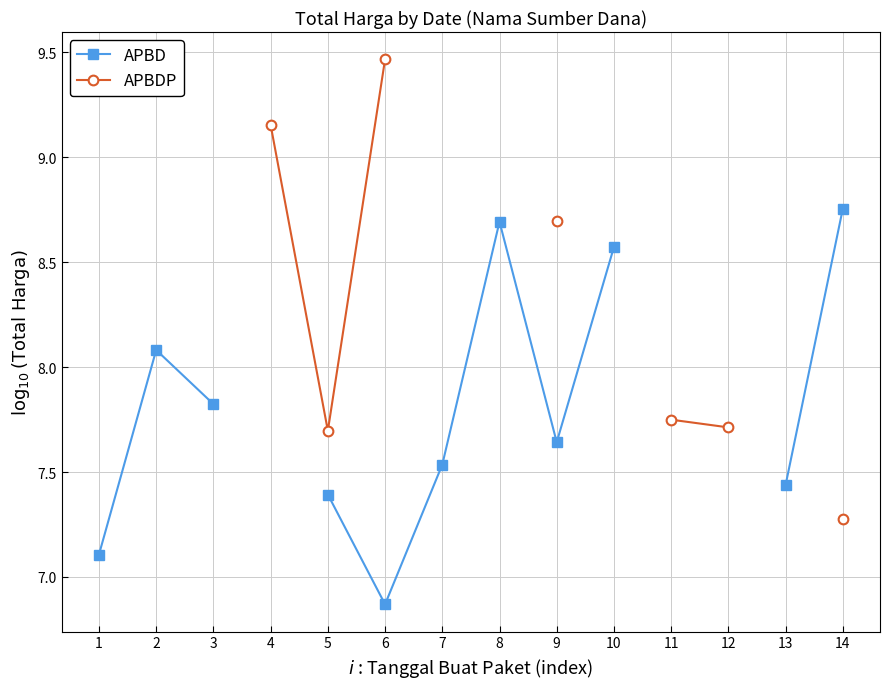

How many series are shown in this chart?

2